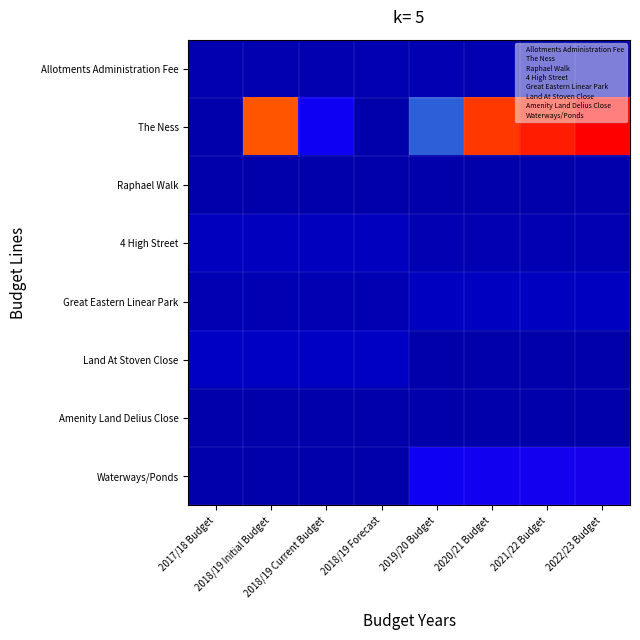

Between 2020/21 Budget and 2022/23 Budget, which series saw the biggest shift?

The Ness